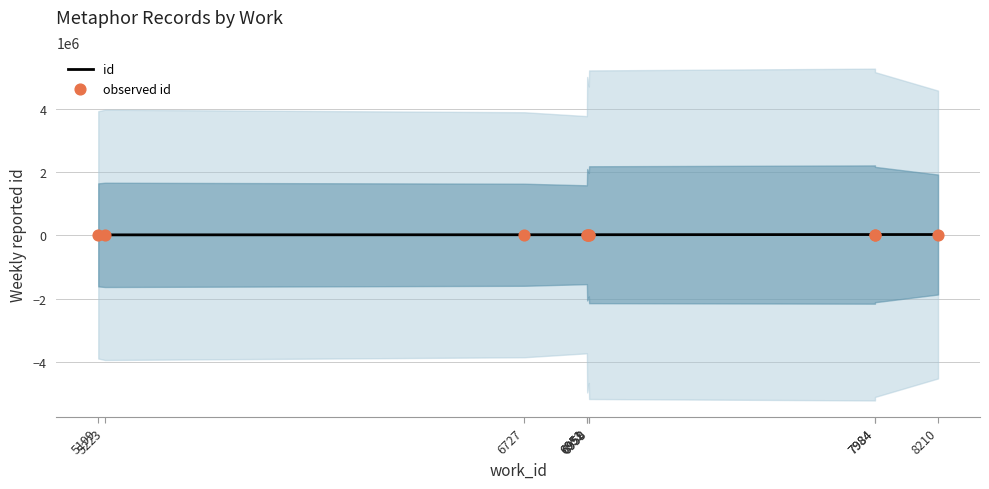

Which series contains the lowest Y value?

id